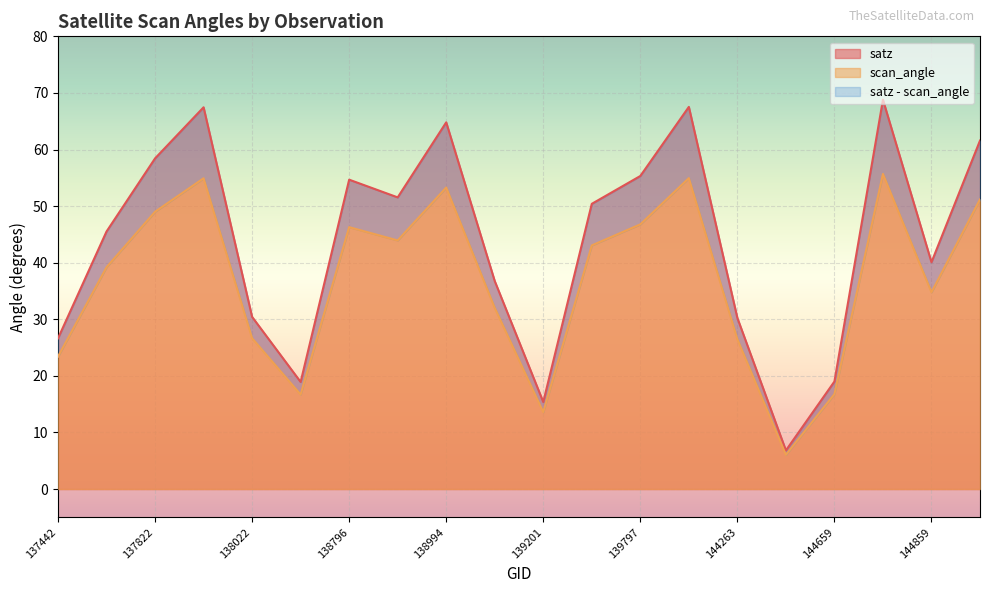

Reading left to right, what are all the values shown in this chart?

satz: 137442=26.6	137631=45.5	137822=58.4	138010=67.5	138022=30.4	138408=18.9	138796=54.7	138809=51.5	138994=64.8	139009=36.8	139201=15.4	139783=50.4	139797=55.3	144246=67.5	144263=30.2	144455=6.8	144659=19.0	144673=68.8	144859=40.1	144874=61.6
scan_angle: 137442=23.4	137631=39.2	137822=49.0	138010=54.9	138022=26.6	138408=16.7	138796=46.3	138809=43.9	138994=53.3	139009=32.0	139201=13.6	139783=43.0	139797=46.8	144246=54.9	144263=26.5	144455=6.0	144659=16.8	144673=55.7	144859=34.8	144874=51.2